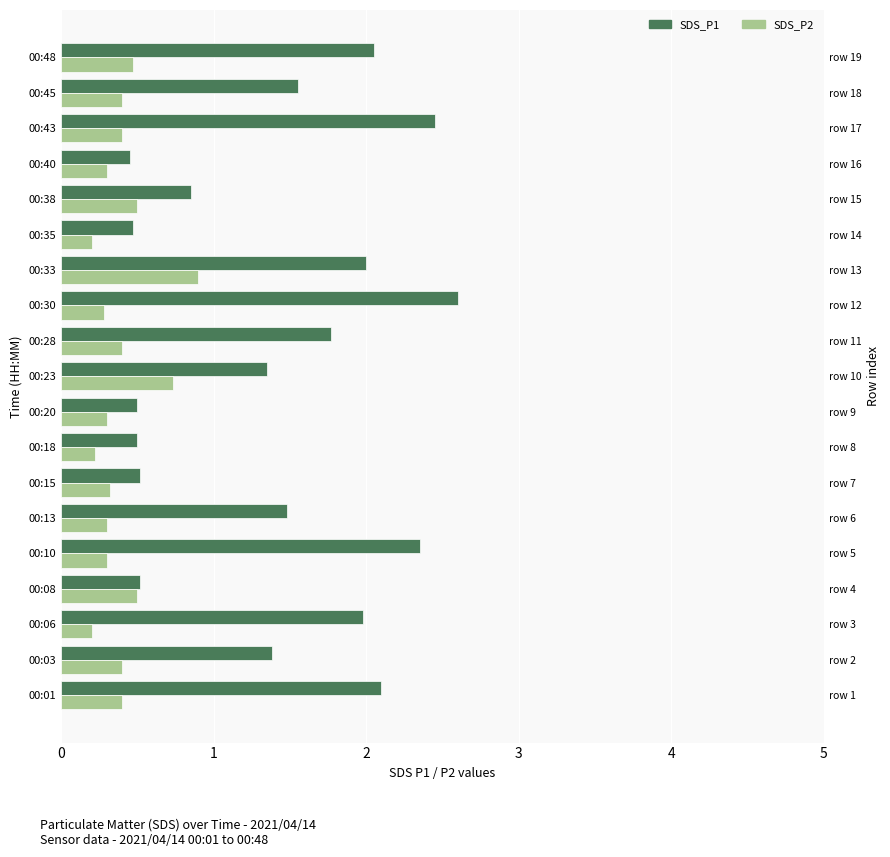

How many bars are there in total?

38